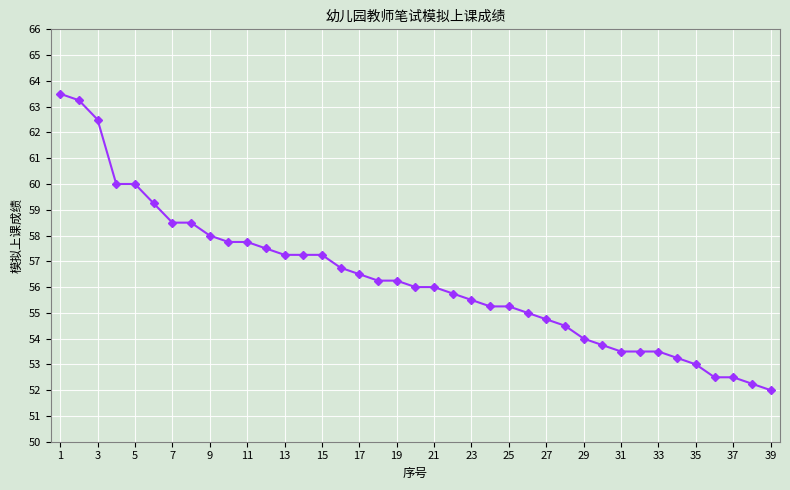

What is the smallest value displayed?

52.0